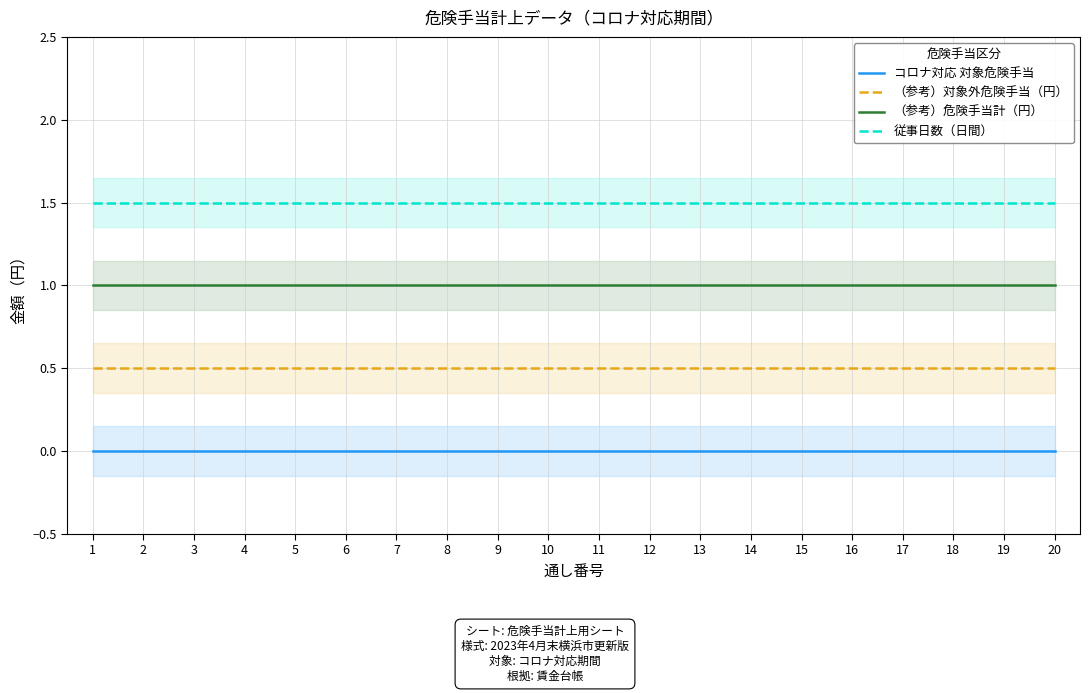

What is the value of the （参考）対象外危険手当（円） point at the 13th from the left?

0.5